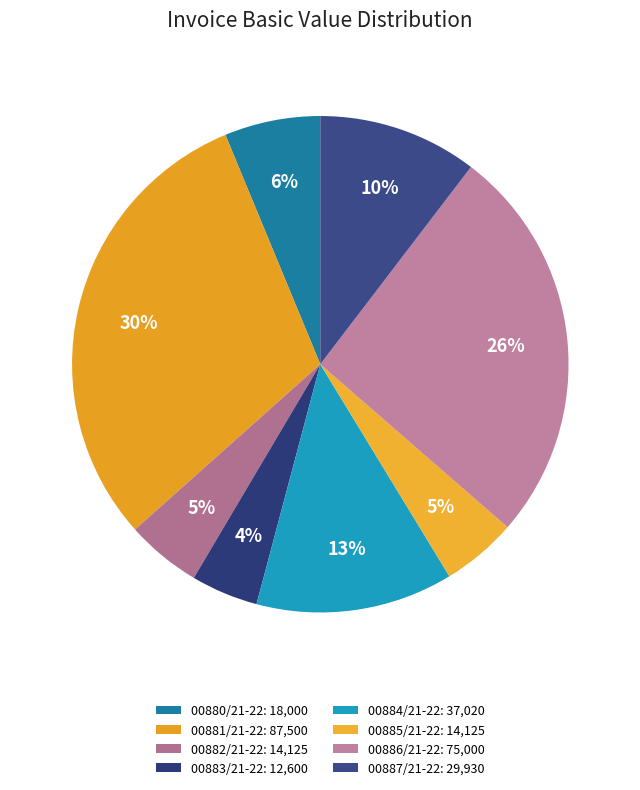

How many segments does this pie chart have?

8